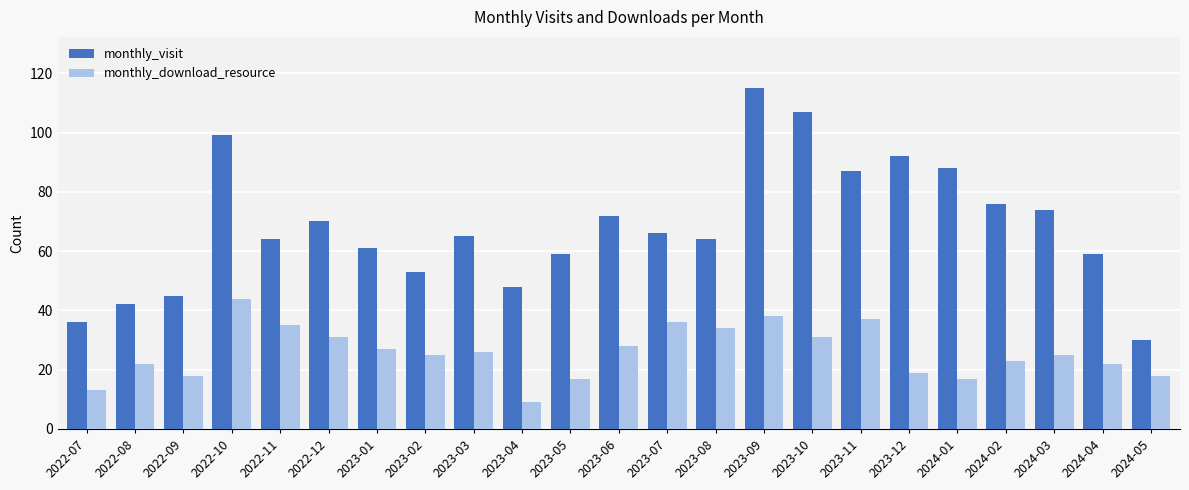

At 2022-12, list the series in order from largest to smallest.

monthly_visit, monthly_download_resource